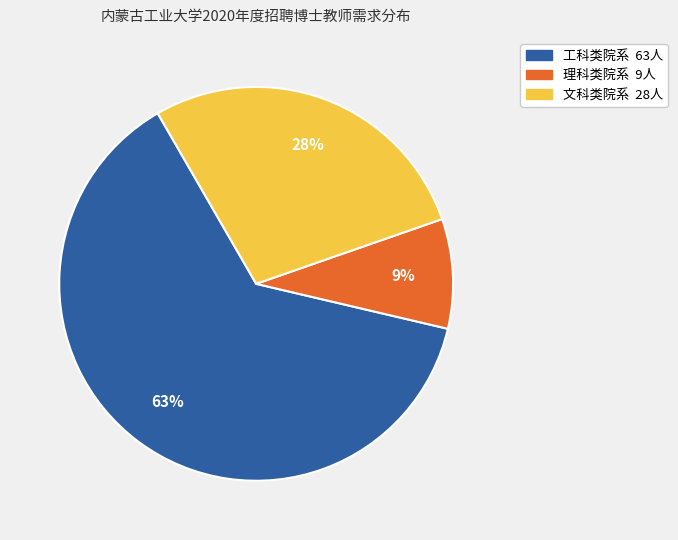

To the nearest percent, what is the average slice percentage?

33%